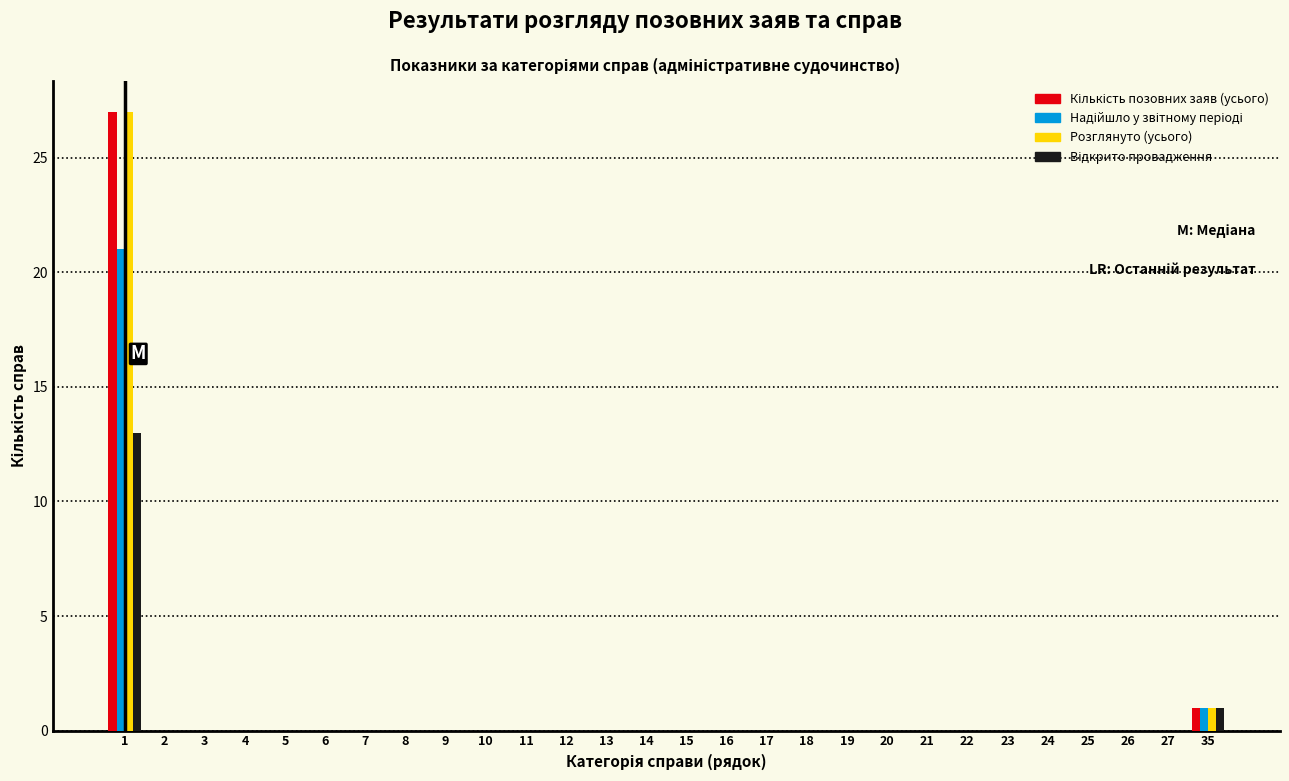

Are the bars horizontal?

No